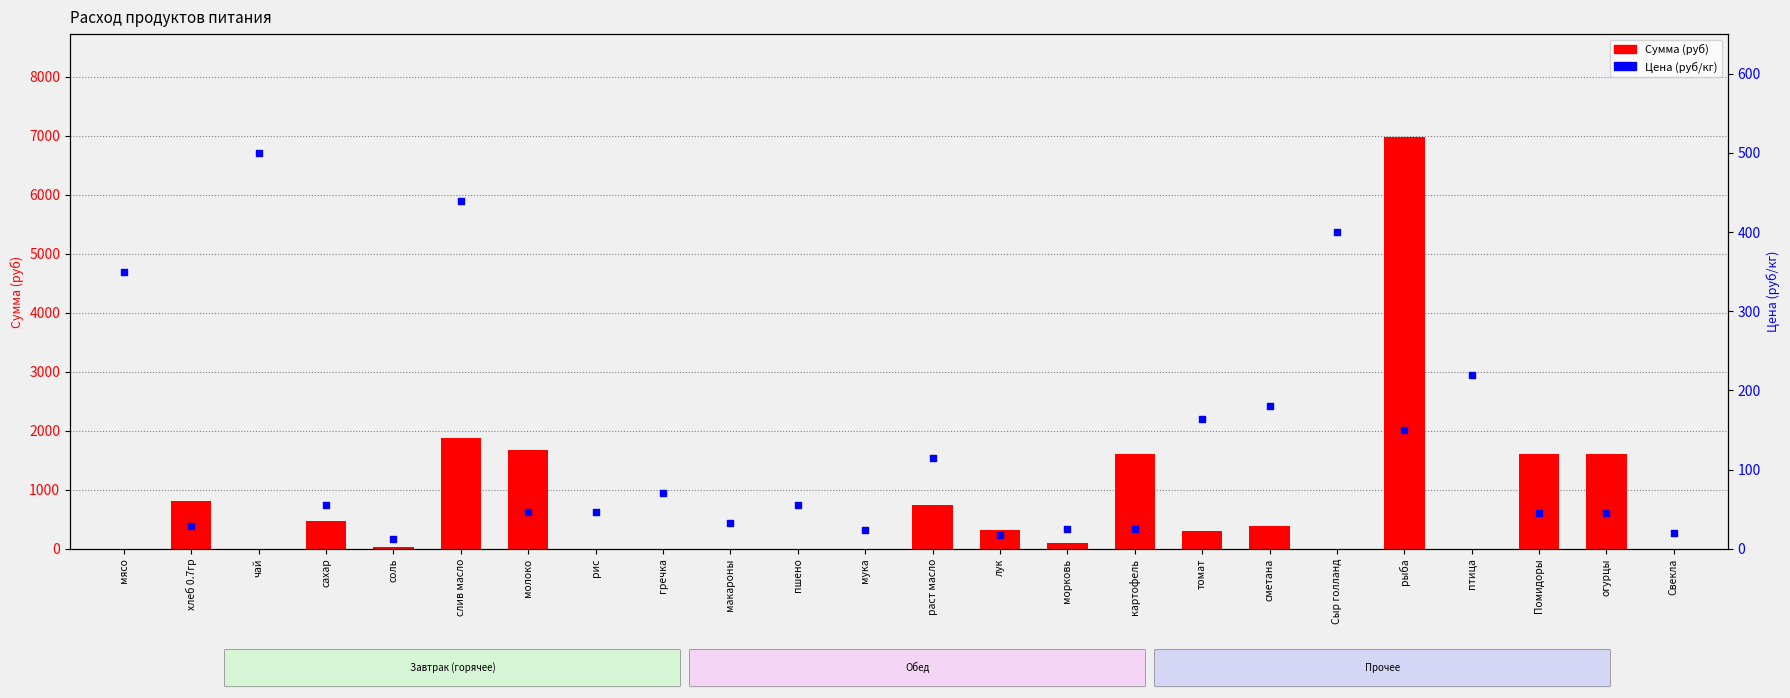

Which series contains the highest Y value?

Сумма (руб)